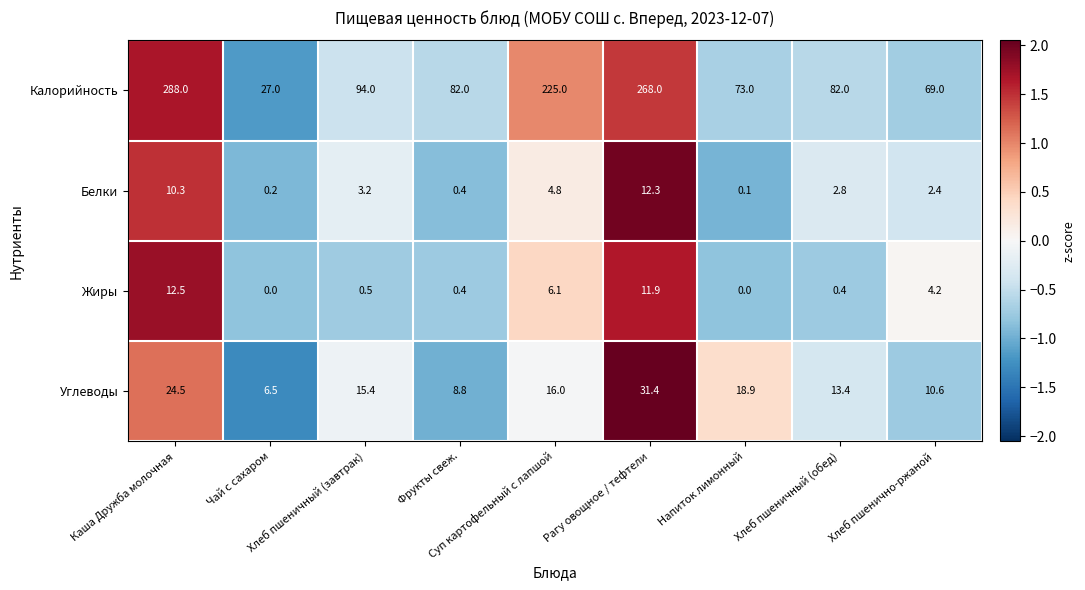

How many series are shown in this chart?

4